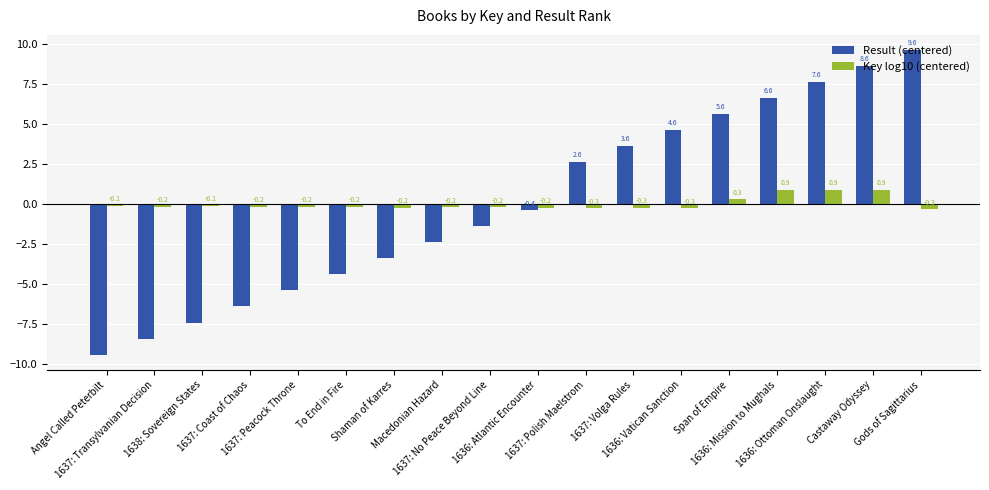

List the series in order of their peak value, lowest first.

Key log10 (centered), Result (centered)